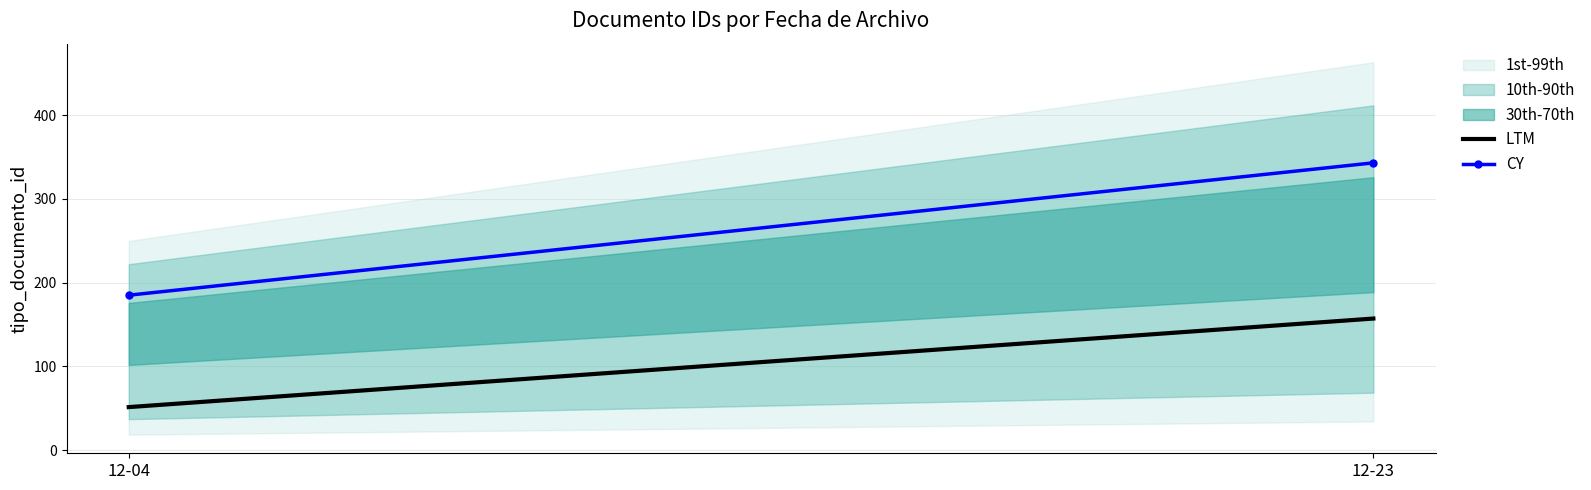

Between 12-23 and 12-04, which is larger?

12-23